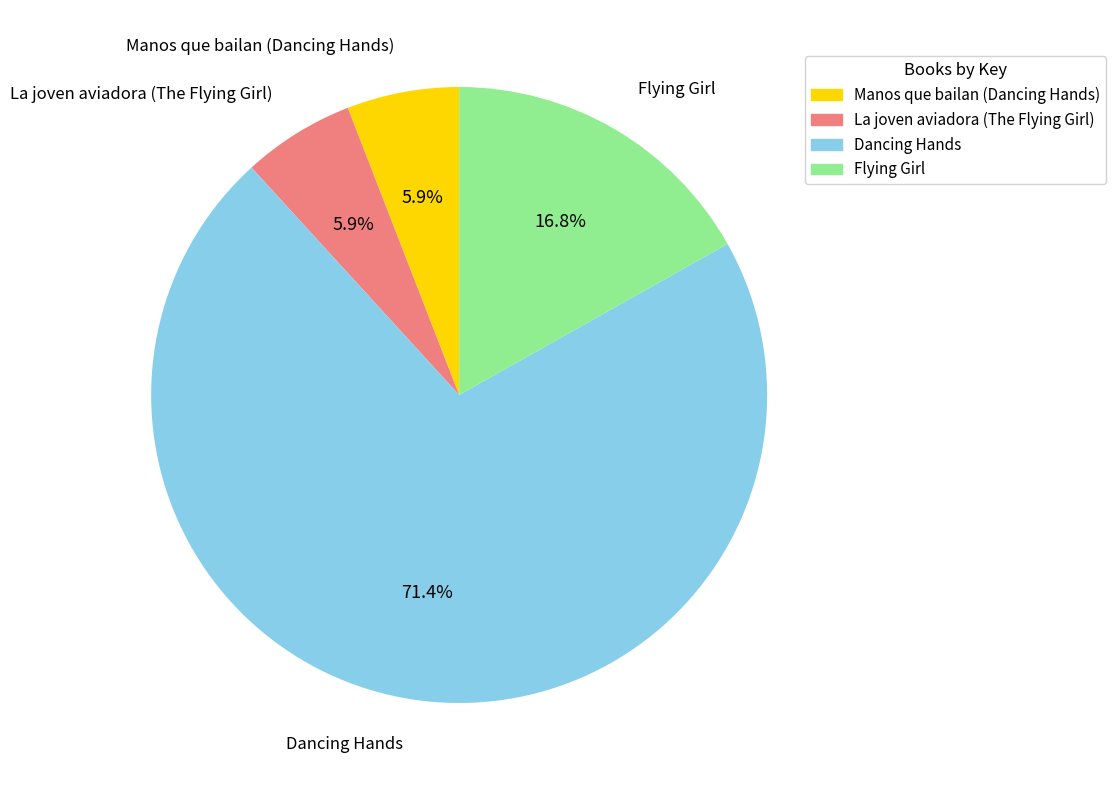

What is the total percentage of Manos que bailan (Dancing Hands) and La joven aviadora (The Flying Girl)?

11.8%